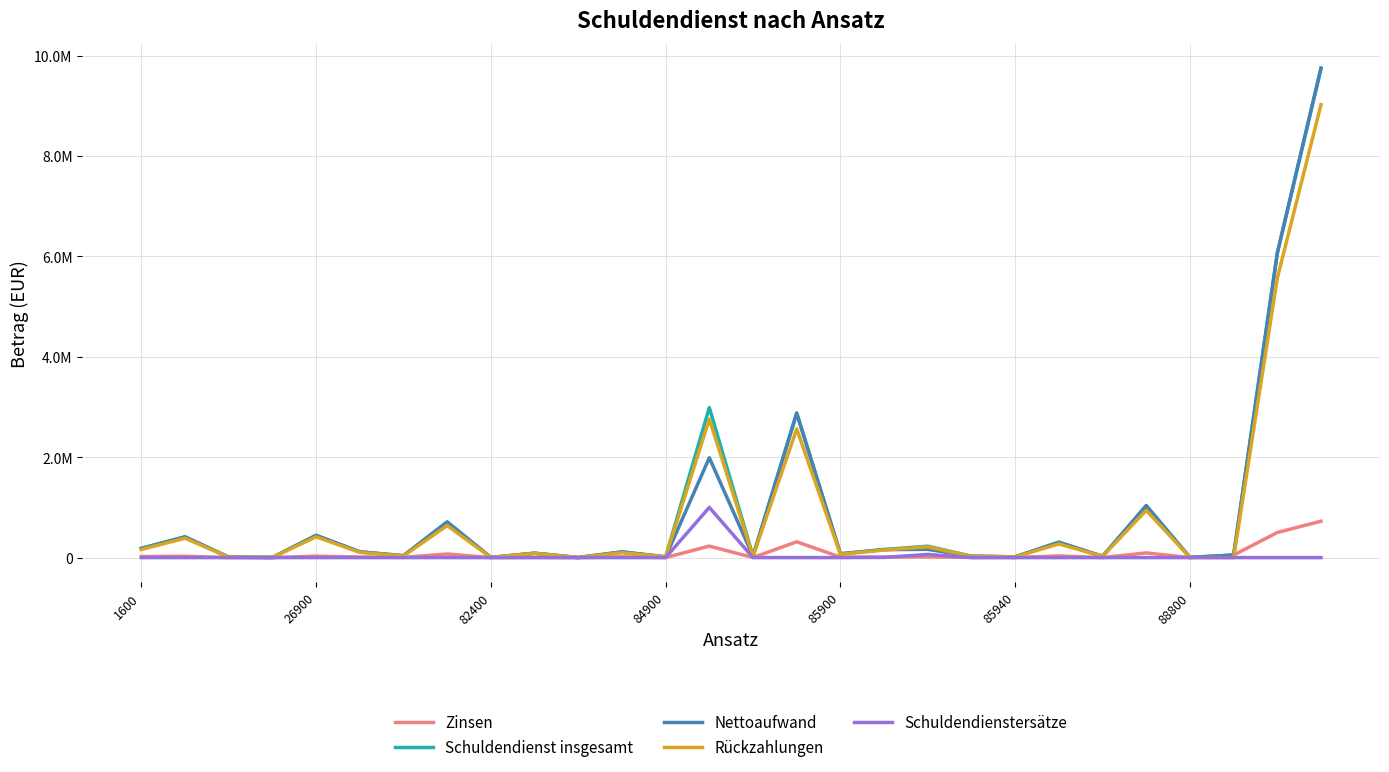

Does the chart have visible grid lines?

Yes